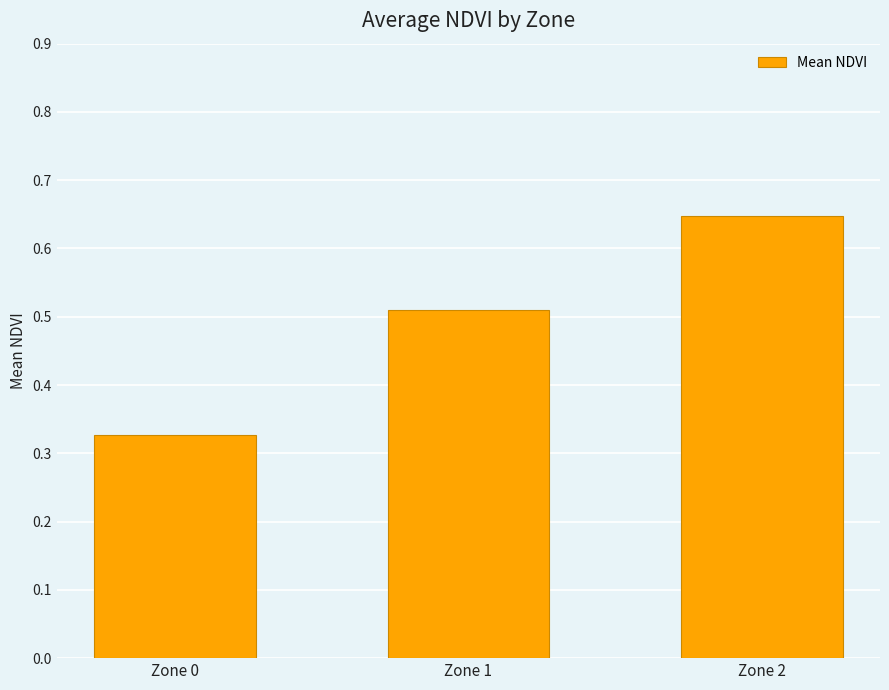

Which category has the highest value across all series?

Zone 2